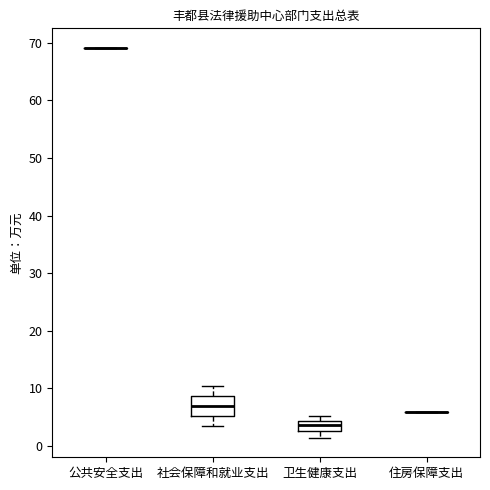

Reading left to right, transcribe this box plot: for each box, give where its median line is, the range the box spans, and where its two whiskers end, as read against the y-axis. The values are not printed on the chart, so give them approximately, as read against the axis.

公共安全支出: box collapsed to a line at 69, whiskers 69 to 69
社会保障和就业支出: median 7, box 5 to 9, whiskers 4 to 10
卫生健康支出: median 4 (inside the box), box 3 to 4, whiskers 1 to 5
住房保障支出: box collapsed to a line at 6, whiskers 6 to 6